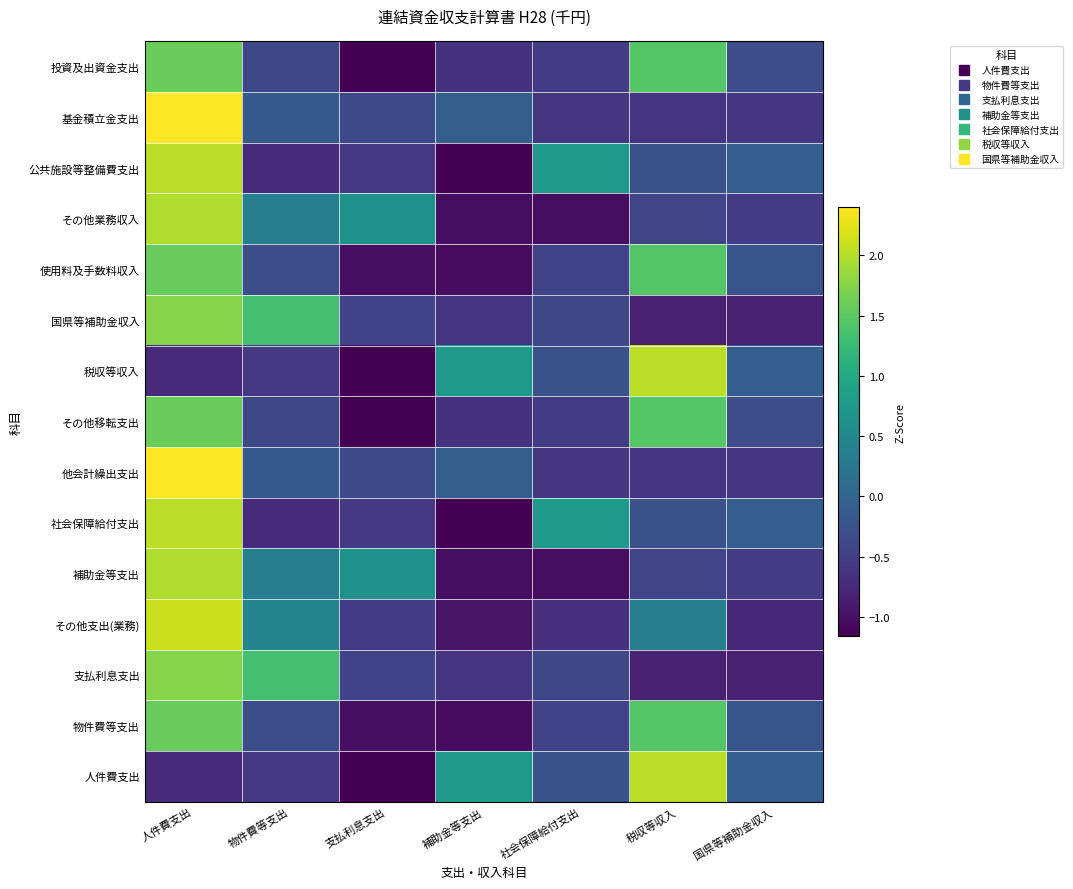

Reading right to left, transcribe all the data shown in this chart.

人件費支出: 国県等補助金収入=-0.1	税収等収入=2.0	社会保障給付支出=-0.3	補助金等支出=0.8	支払利息支出=-1.1	物件費等支出=-0.6	人件費支出=-0.7
物件費等支出: 国県等補助金収入=-0.2	税収等収入=1.4	社会保障給付支出=-0.4	補助金等支出=-1.0	支払利息支出=-1.0	物件費等支出=-0.3	人件費支出=1.6
支払利息支出: 国県等補助金収入=-0.8	税収等収入=-0.8	社会保障給付支出=-0.4	補助金等支出=-0.6	支払利息支出=-0.4	物件費等支出=1.4	人件費支出=1.8
その他支出(業務): 国県等補助金収入=-0.8	税収等収入=0.4	社会保障給付支出=-0.7	補助金等支出=-1.0	支払利息支出=-0.5	物件費等支出=0.4	人件費支出=2.1
補助金等支出: 国県等補助金収入=-0.5	税収等収入=-0.4	社会保障給付支出=-1.0	補助金等支出=-1.0	支払利息支出=0.7	物件費等支出=0.4	人件費支出=2.0
社会保障給付支出: 国県等補助金収入=-0.1	税収等収入=-0.3	社会保障給付支出=0.8	補助金等支出=-1.1	支払利息支出=-0.6	物件費等支出=-0.7	人件費支出=2.0
他会計繰出支出: 国県等補助金収入=-0.6	税収等収入=-0.6	社会保障給付支出=-0.6	補助金等支出=-0.1	支払利息支出=-0.4	物件費等支出=-0.1	人件費支出=2.4
その他移転支出: 国県等補助金収入=-0.3	税収等収入=1.5	社会保障給付支出=-0.5	補助金等支出=-0.6	支払利息支出=-1.2	物件費等支出=-0.4	人件費支出=1.6
税収等収入: 国県等補助金収入=-0.1	税収等収入=2.0	社会保障給付支出=-0.3	補助金等支出=0.8	支払利息支出=-1.1	物件費等支出=-0.6	人件費支出=-0.7
国県等補助金収入: 国県等補助金収入=-0.8	税収等収入=-0.8	社会保障給付支出=-0.4	補助金等支出=-0.6	支払利息支出=-0.4	物件費等支出=1.4	人件費支出=1.8
使用料及手数料収入: 国県等補助金収入=-0.2	税収等収入=1.4	社会保障給付支出=-0.4	補助金等支出=-1.0	支払利息支出=-1.0	物件費等支出=-0.3	人件費支出=1.6
その他業務収入: 国県等補助金収入=-0.5	税収等収入=-0.4	社会保障給付支出=-1.0	補助金等支出=-1.0	支払利息支出=0.7	物件費等支出=0.4	人件費支出=2.0
公共施設等整備費支出: 国県等補助金収入=-0.1	税収等収入=-0.3	社会保障給付支出=0.8	補助金等支出=-1.1	支払利息支出=-0.6	物件費等支出=-0.7	人件費支出=2.0
基金積立金支出: 国県等補助金収入=-0.6	税収等収入=-0.6	社会保障給付支出=-0.6	補助金等支出=-0.1	支払利息支出=-0.4	物件費等支出=-0.1	人件費支出=2.4
投資及出資金支出: 国県等補助金収入=-0.3	税収等収入=1.5	社会保障給付支出=-0.5	補助金等支出=-0.6	支払利息支出=-1.2	物件費等支出=-0.4	人件費支出=1.6